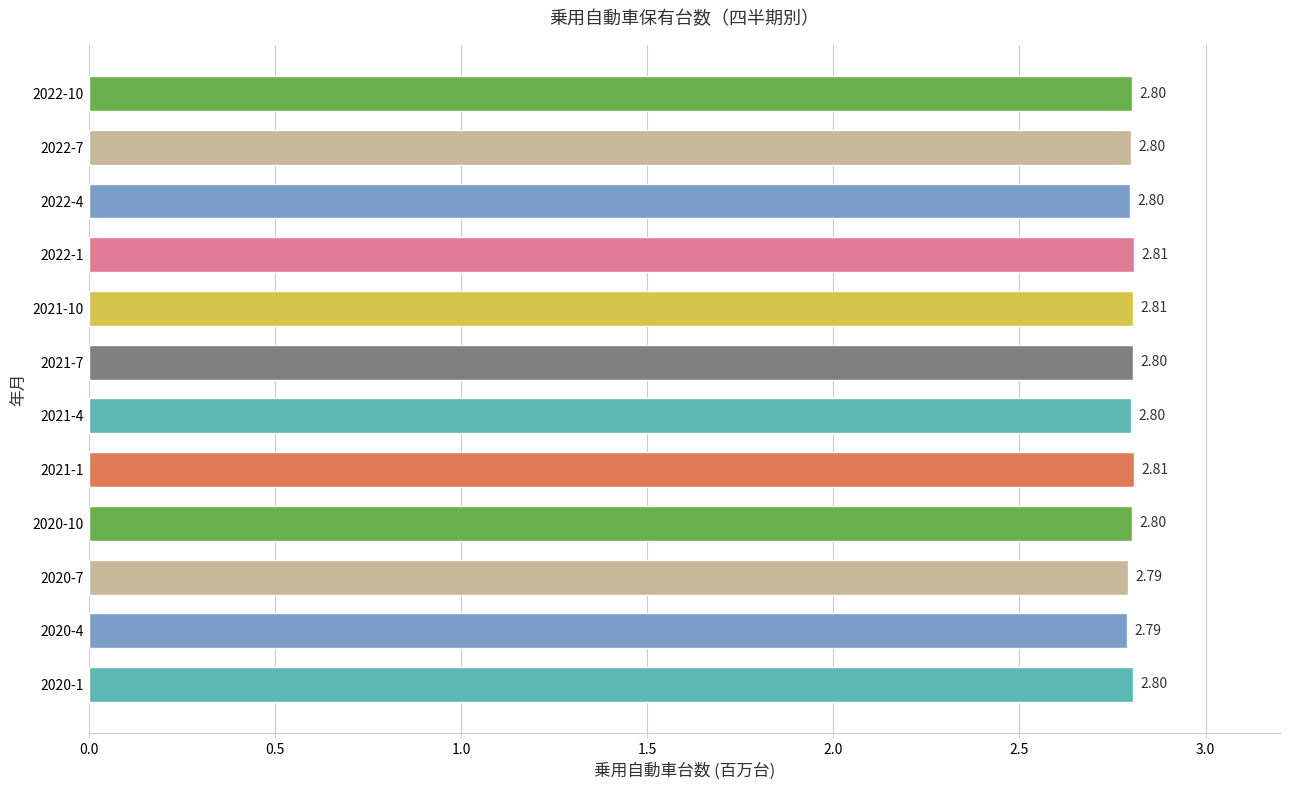

What is the average value?

2.8